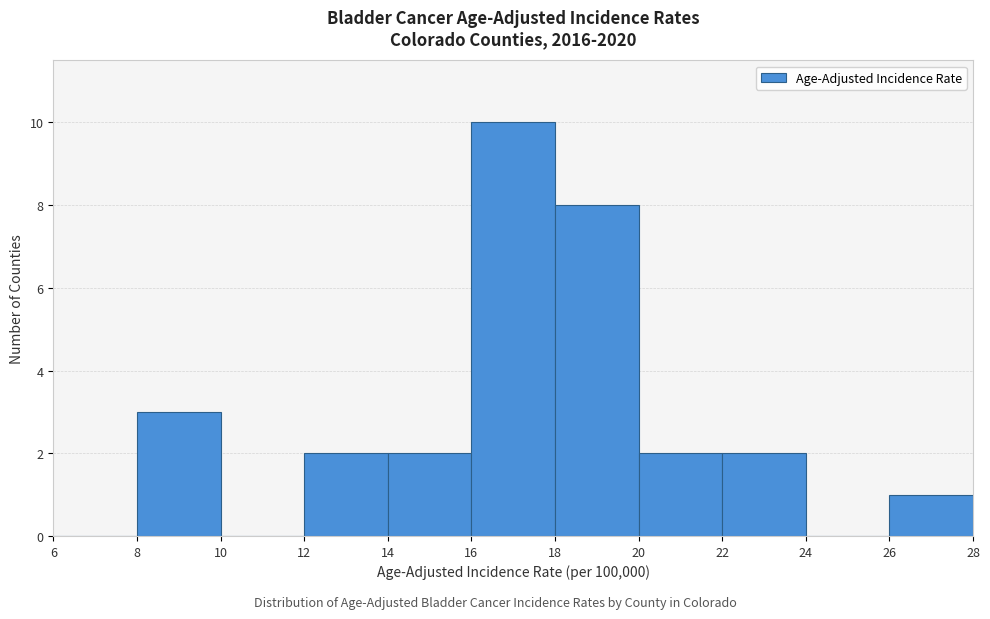

Which range on the x-axis has the tallest bar?

16 to 18